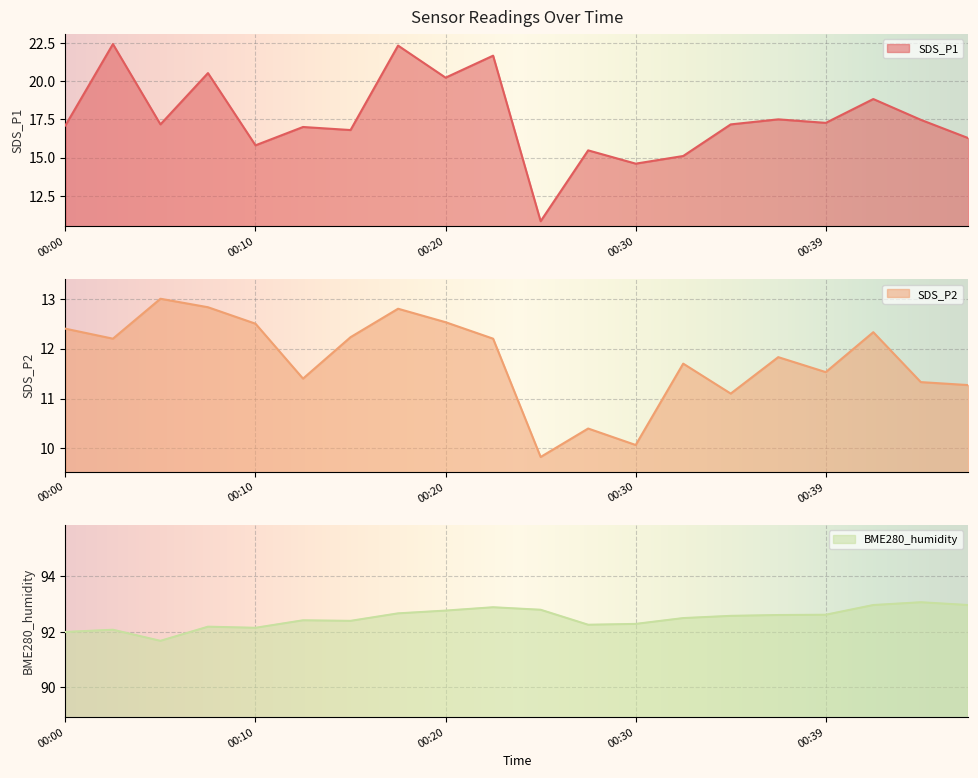

Which series has the largest range (max minus min)?

SDS_P1